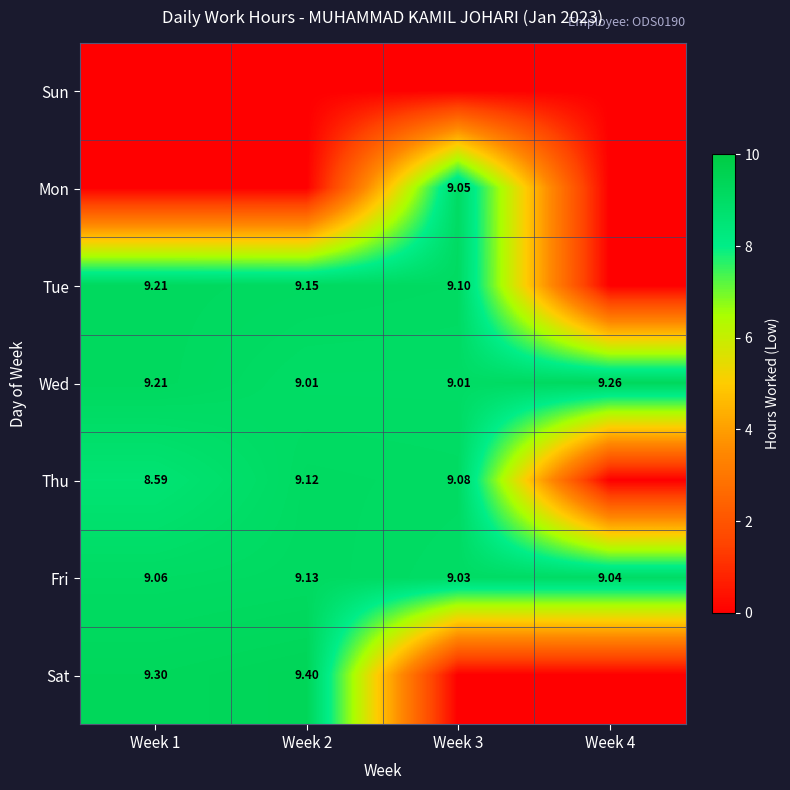

True or false: Fri has a value of 15.9 at Week 4.

False